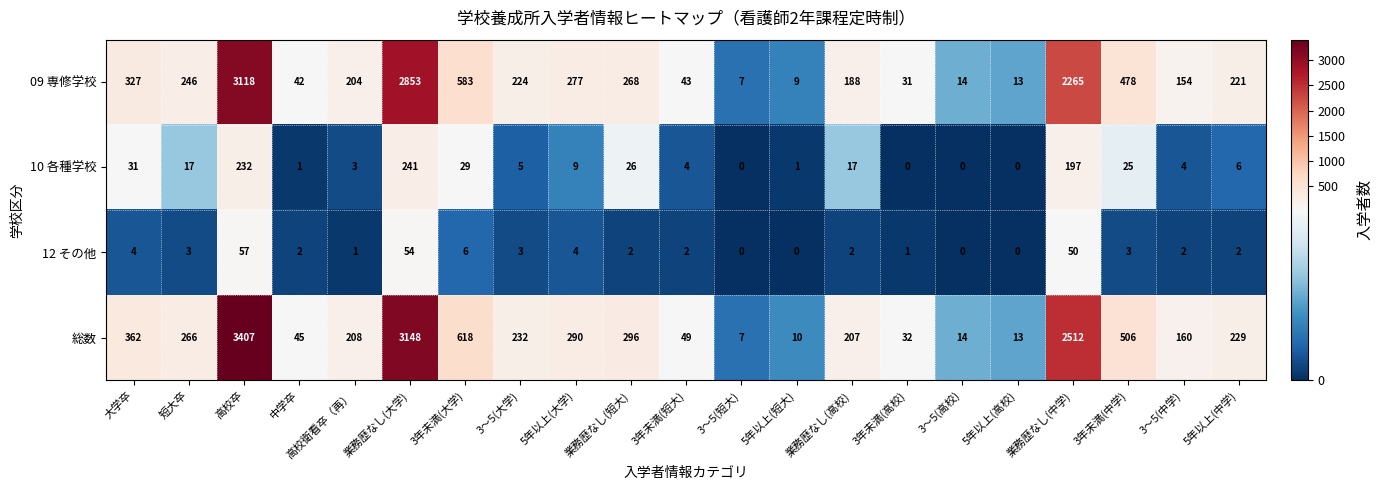

At how many categories does at least one series exceed 697?

3